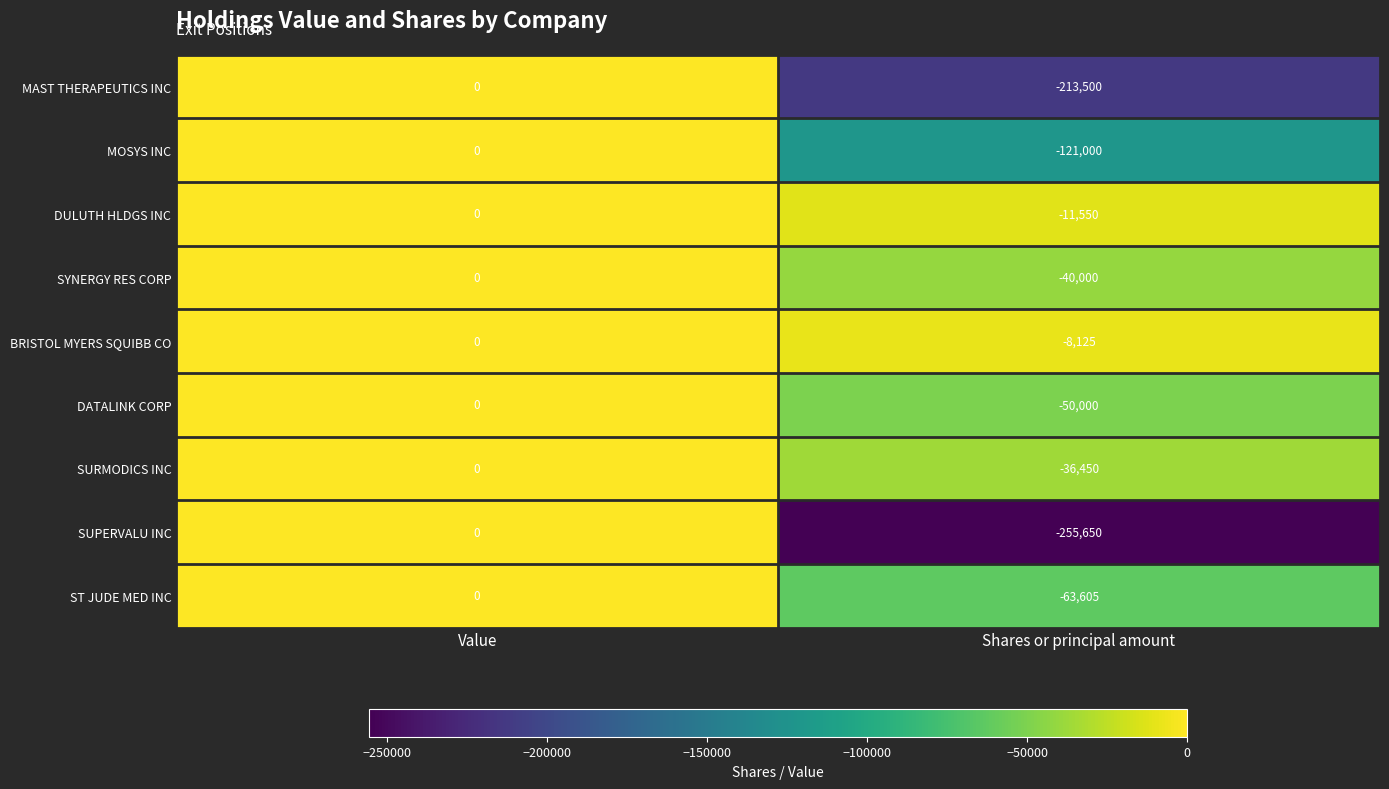

What is the difference between the BRISTOL MYERS SQUIBB CO values at Shares or principal amount and Value?

8125